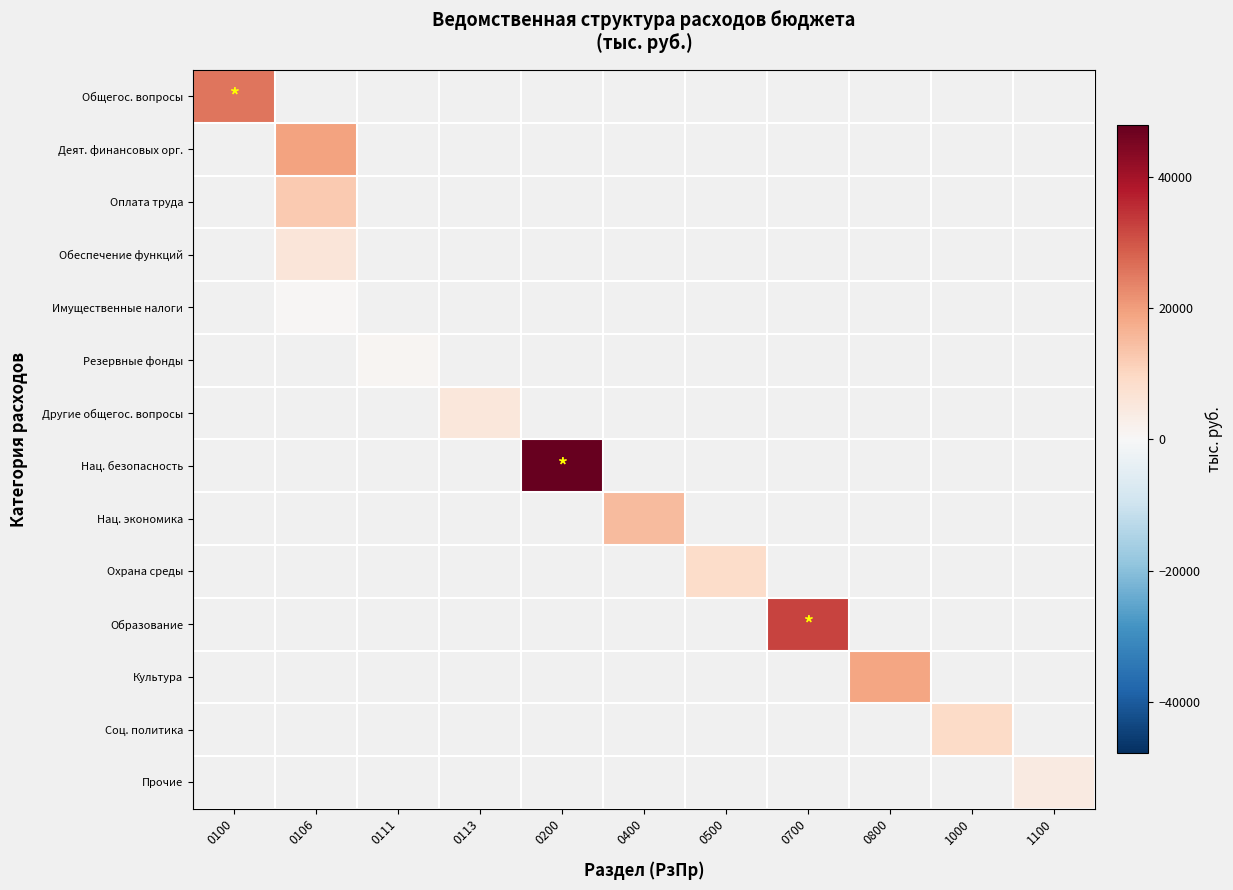

At how many categories does at least one series exceed 1800?

10